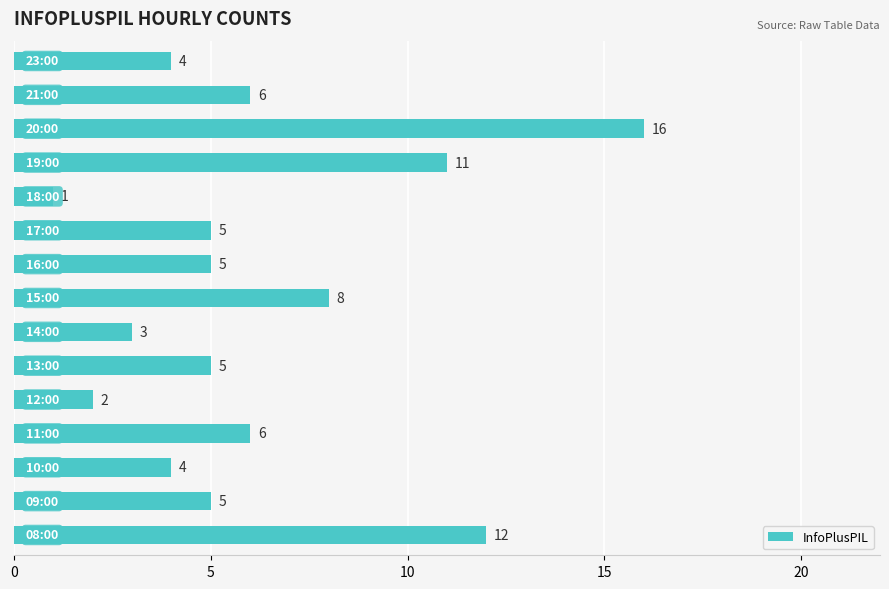

How many distinct data groups are displayed?

1